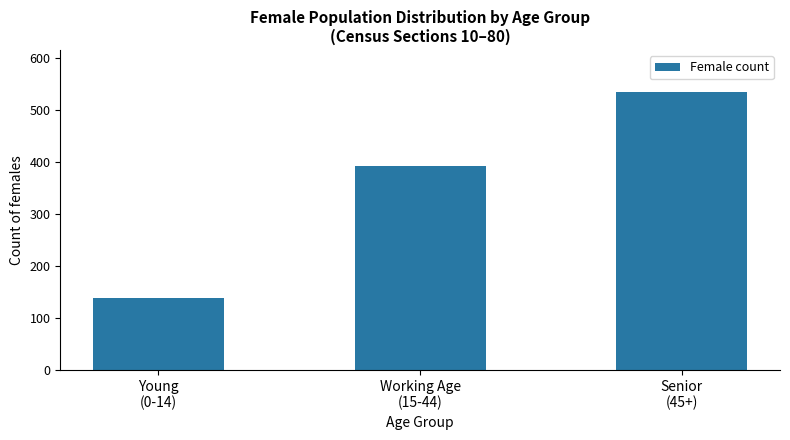

What is the difference between the maximum and second lowest values?

143